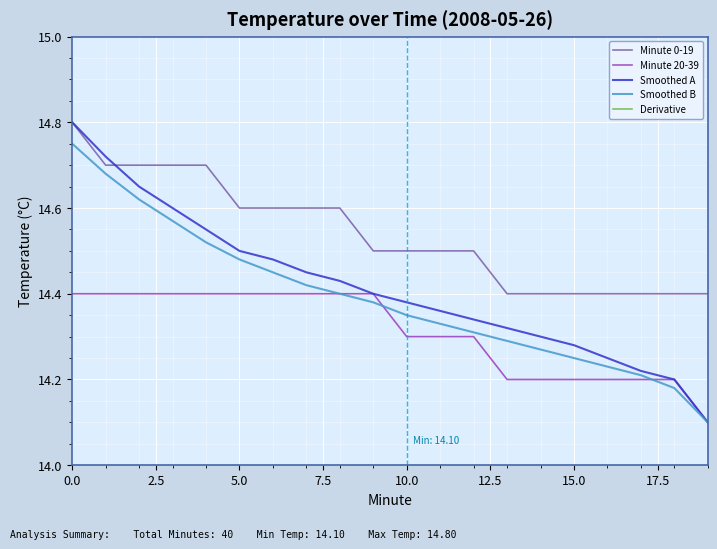

True or false: Minute 0-19 and Smoothed B cross at least once.

False